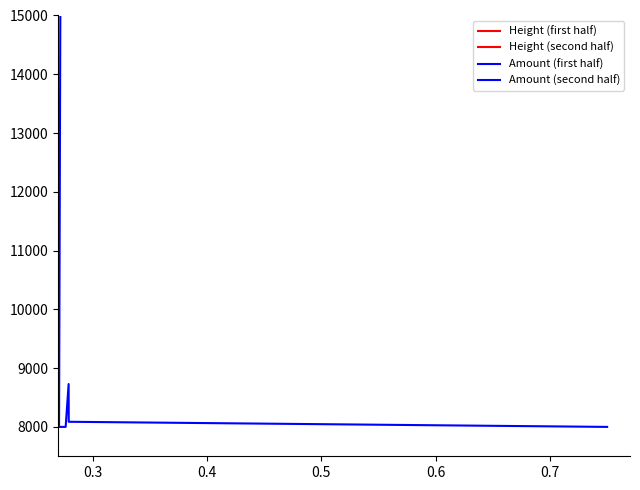

What are all the series names shown in the legend?

Height (first half), Height (second half), Amount (first half), Amount (second half)